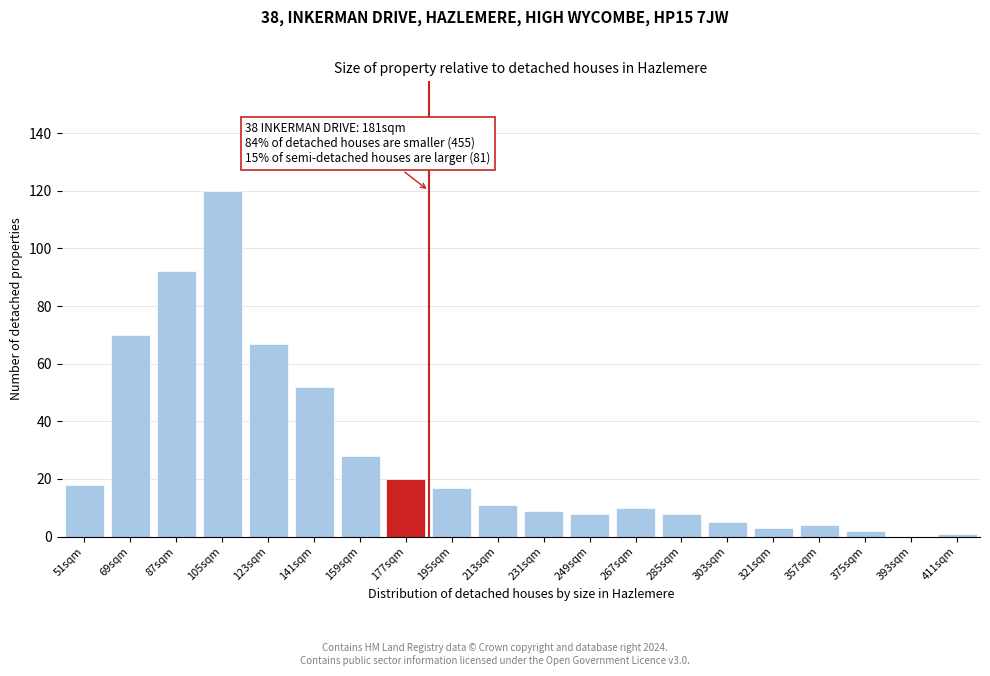

Reading right to left, extract all data points from this chart.

411sqm=1	393sqm=0	375sqm=2	357sqm=4	321sqm=3	303sqm=5	285sqm=8	267sqm=10	249sqm=8	231sqm=9	213sqm=11	195sqm=17	177sqm=20	159sqm=28	141sqm=52	123sqm=67	105sqm=120	87sqm=92	69sqm=70	51sqm=18